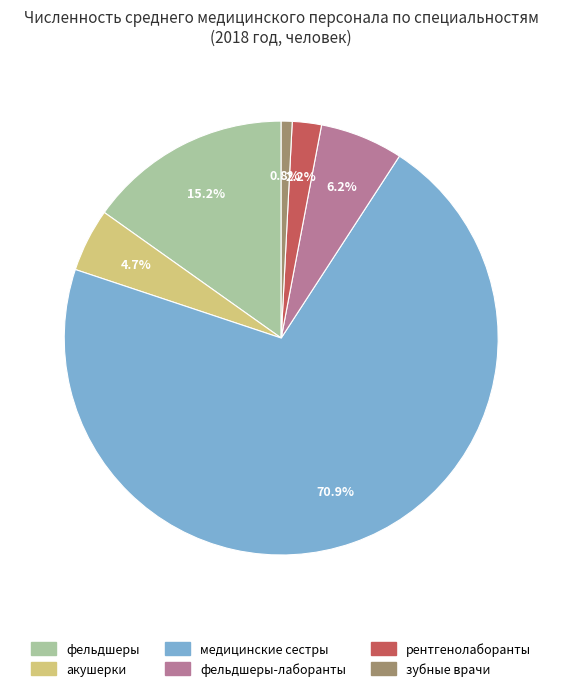

Which has a higher value, фельдшеры or зубные врачи?

фельдшеры